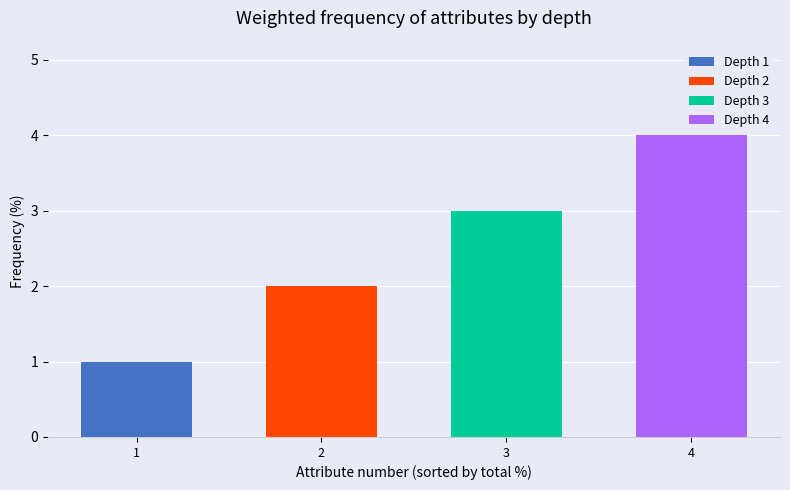

What is the greatest value displayed?

4